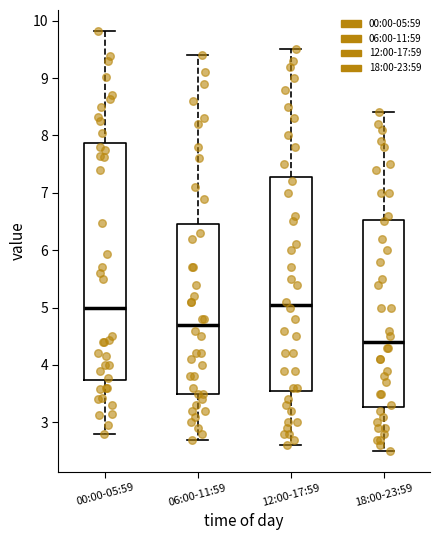

Which box's median line is the lowest?

18:00-23:59